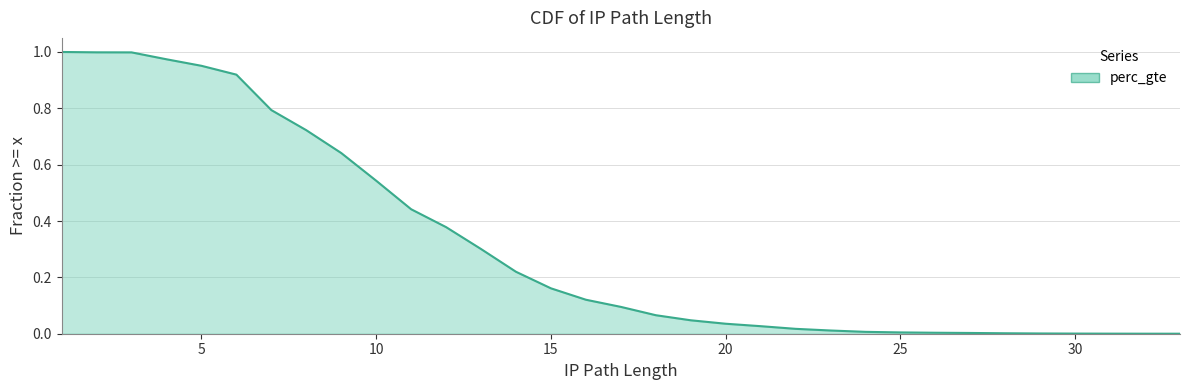

Where is the data nearest to the value 0?

33